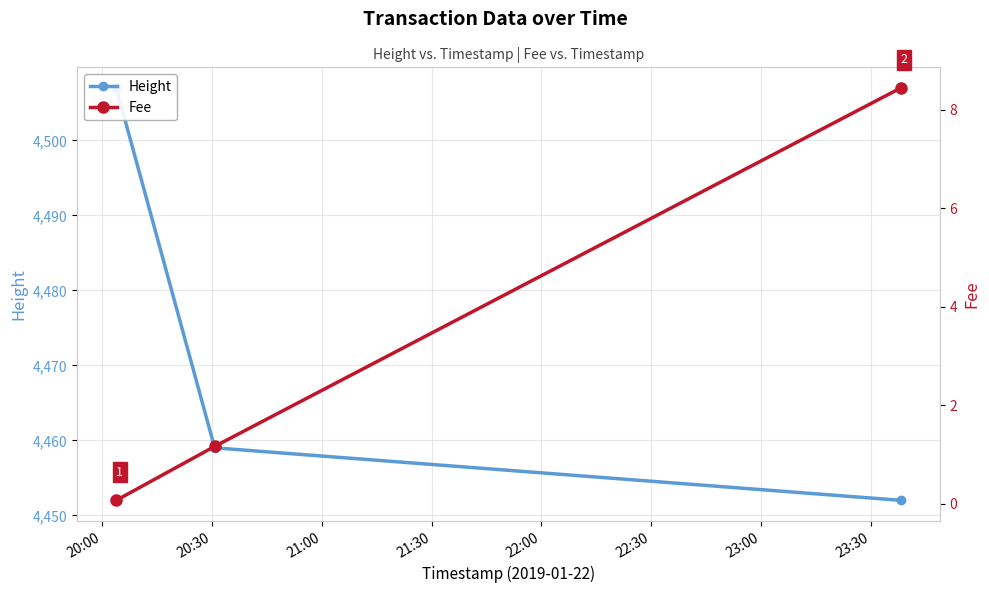

Where is Height nearest to the value 4479?

20:30